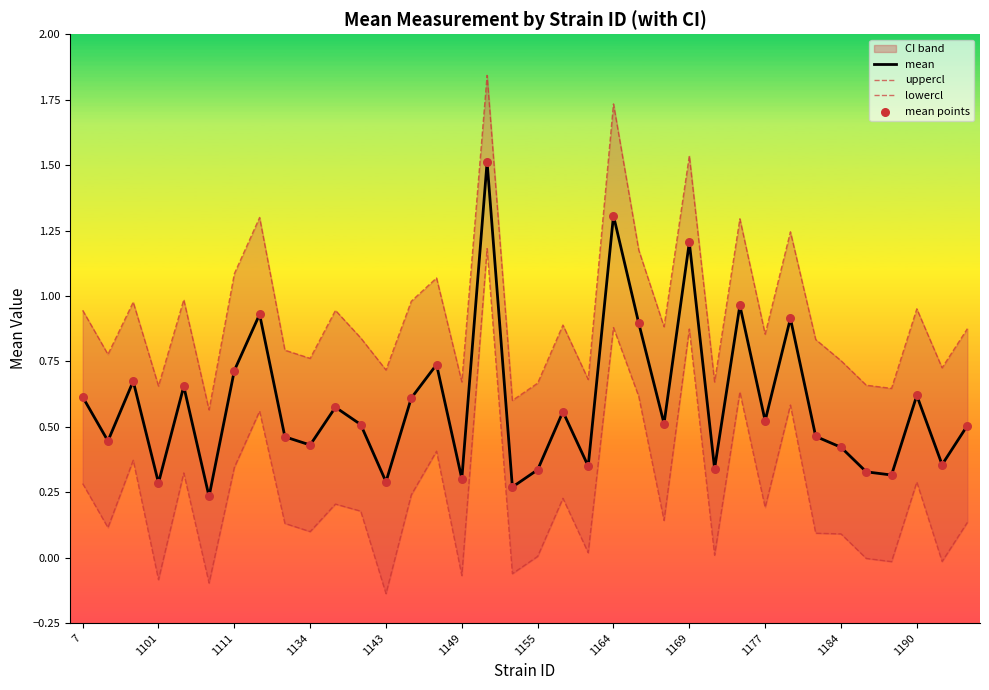

Is the value of uppercl at 13 greater than the value of mean points at 28?

Yes